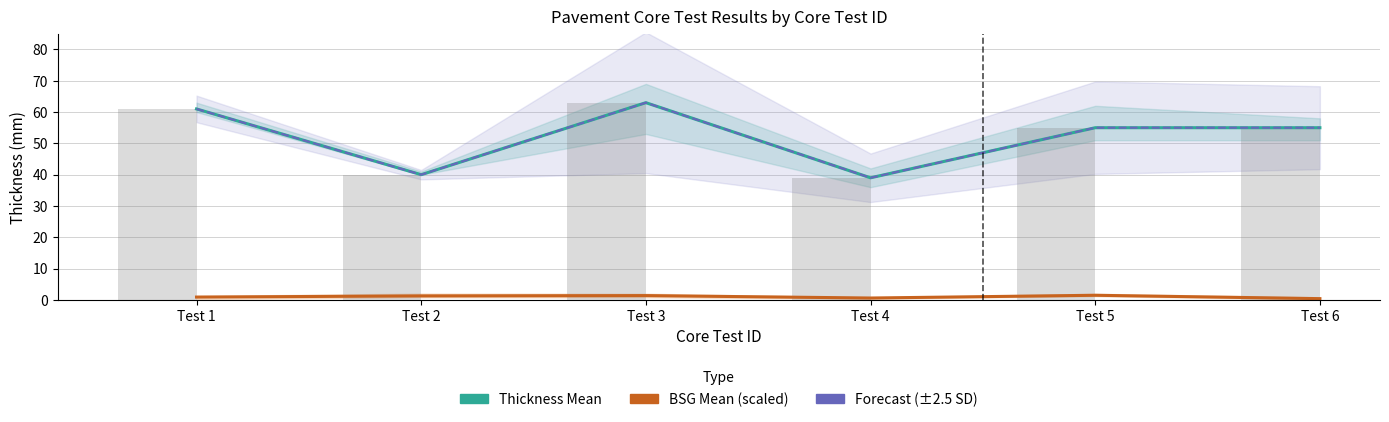

What is the value of the Thickness Trend bar at the 2nd from the left?

40.0